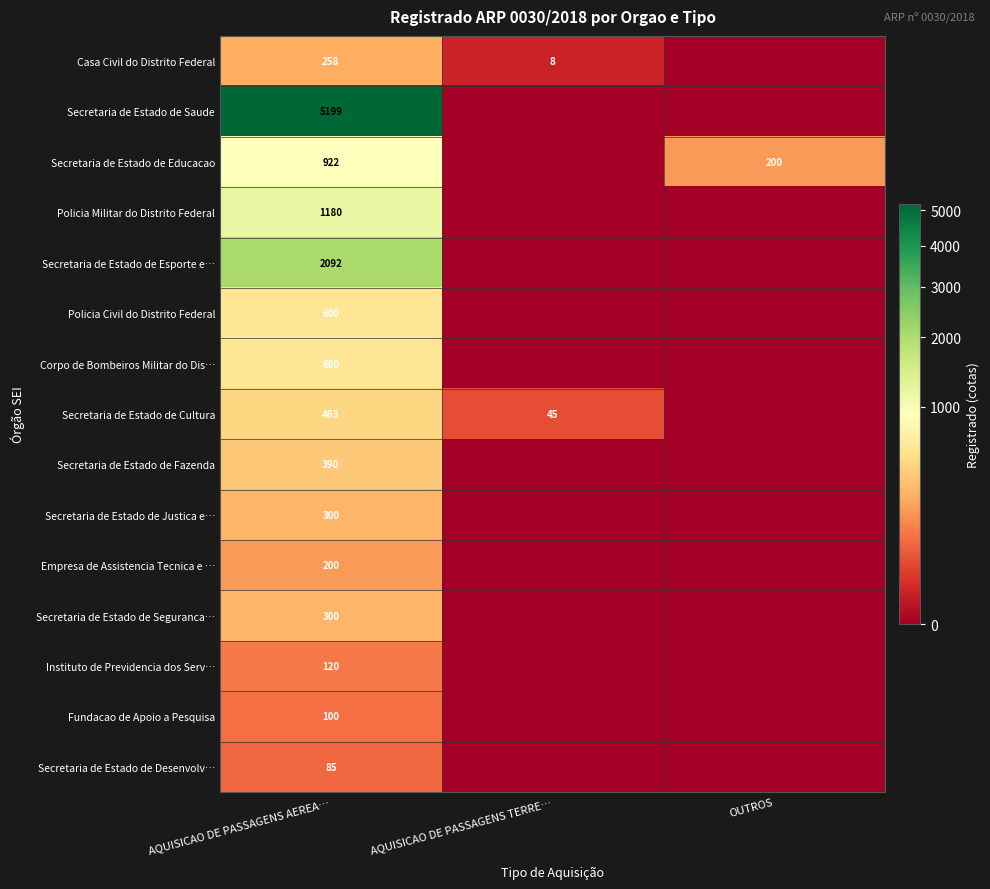

Is it true that Fundacao de Apoio a Pesquisa equals 177 at AQUISICAO DE PASSAGENS AEREA…?

False